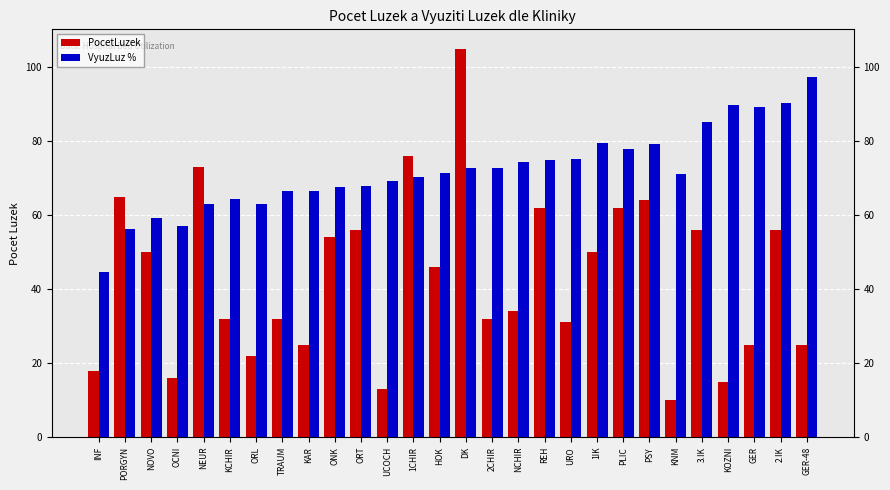

What is the minimum value shown in the chart?

10.0